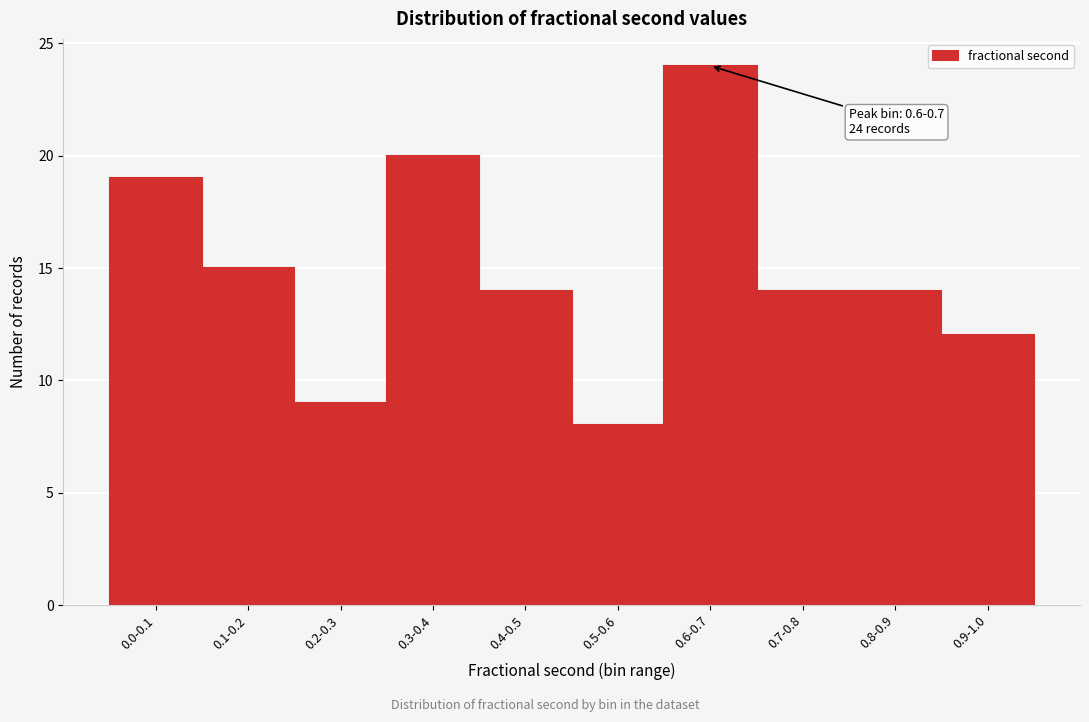

Reading right to left, extract all data points from this chart.

12	14	14	24	8	14	20	9	15	19